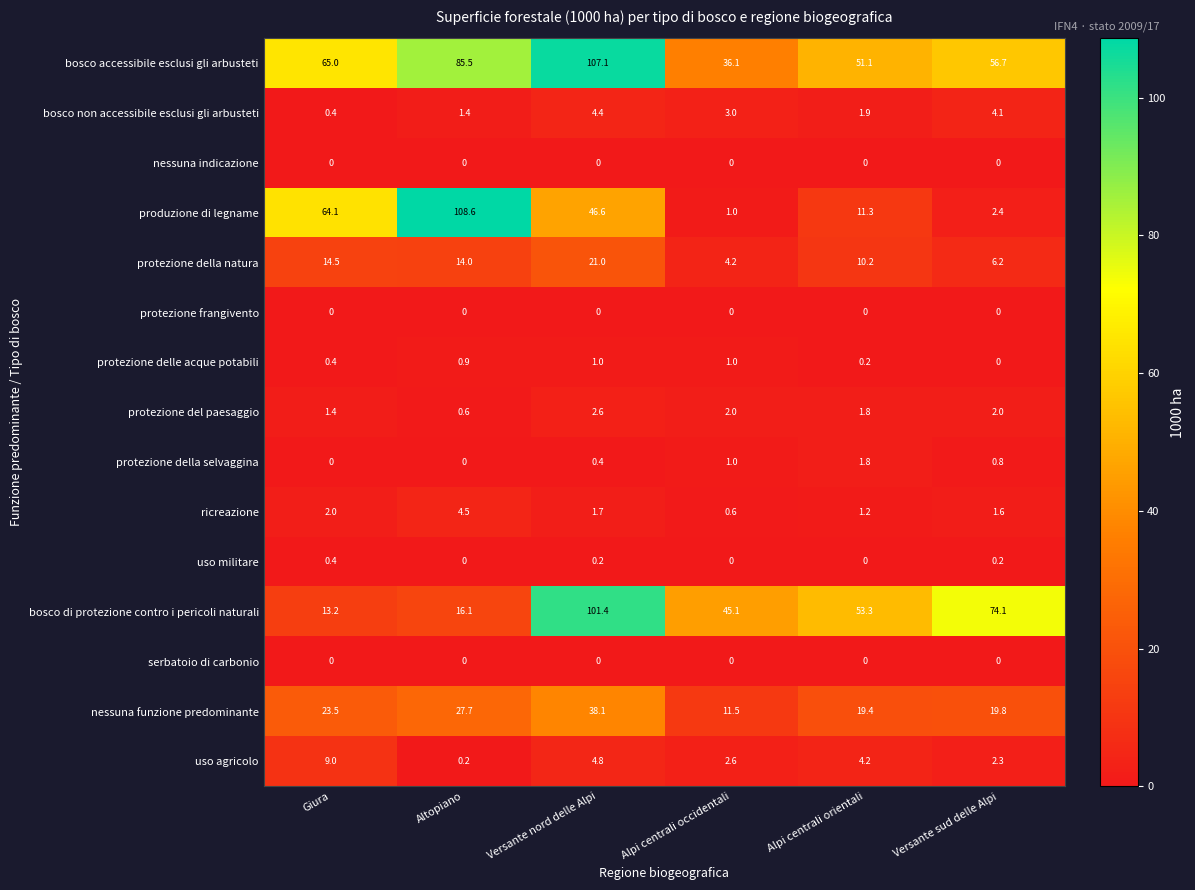

At which label does bosco di protezione contro i pericoli naturali first exceed 53?

Versante nord delle Alpi